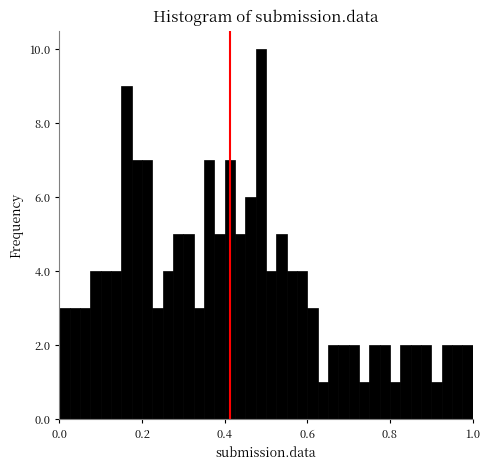

Read against the x-axis, roughly where is the centre of the tallest bar?

0.48